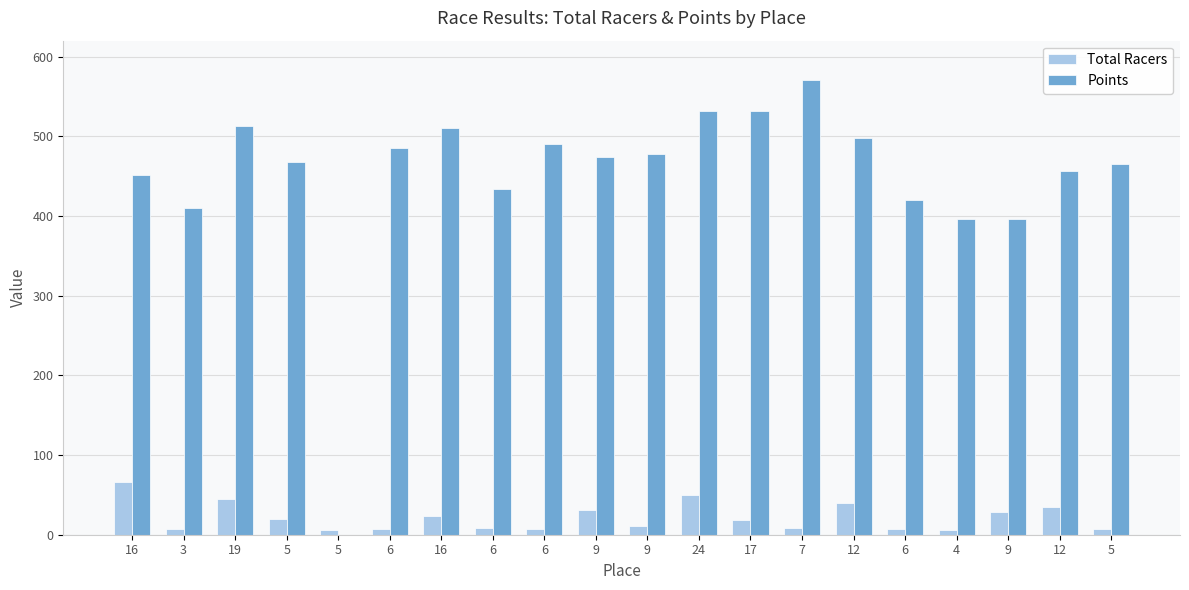

What is the highest value of the Points series?

571.0